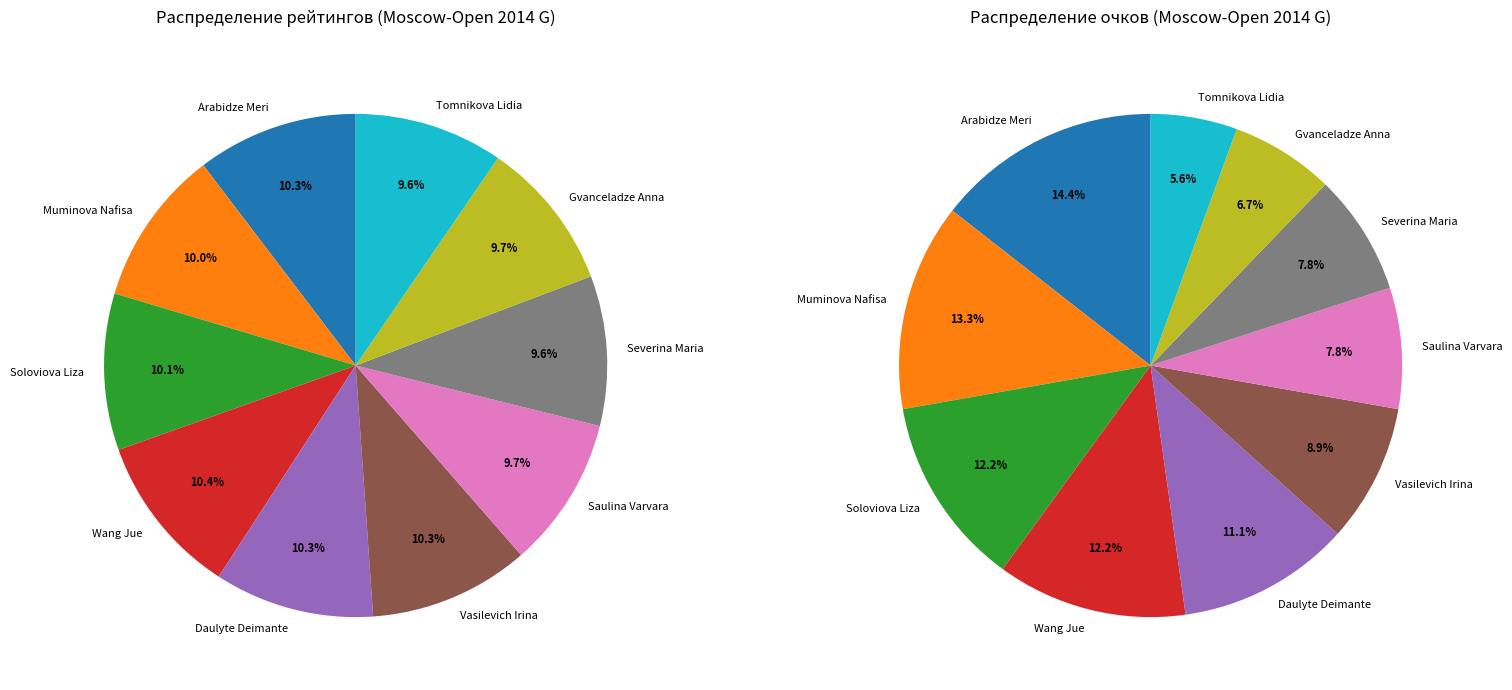

Which slice is the smallest?

Tomnikova Lidia